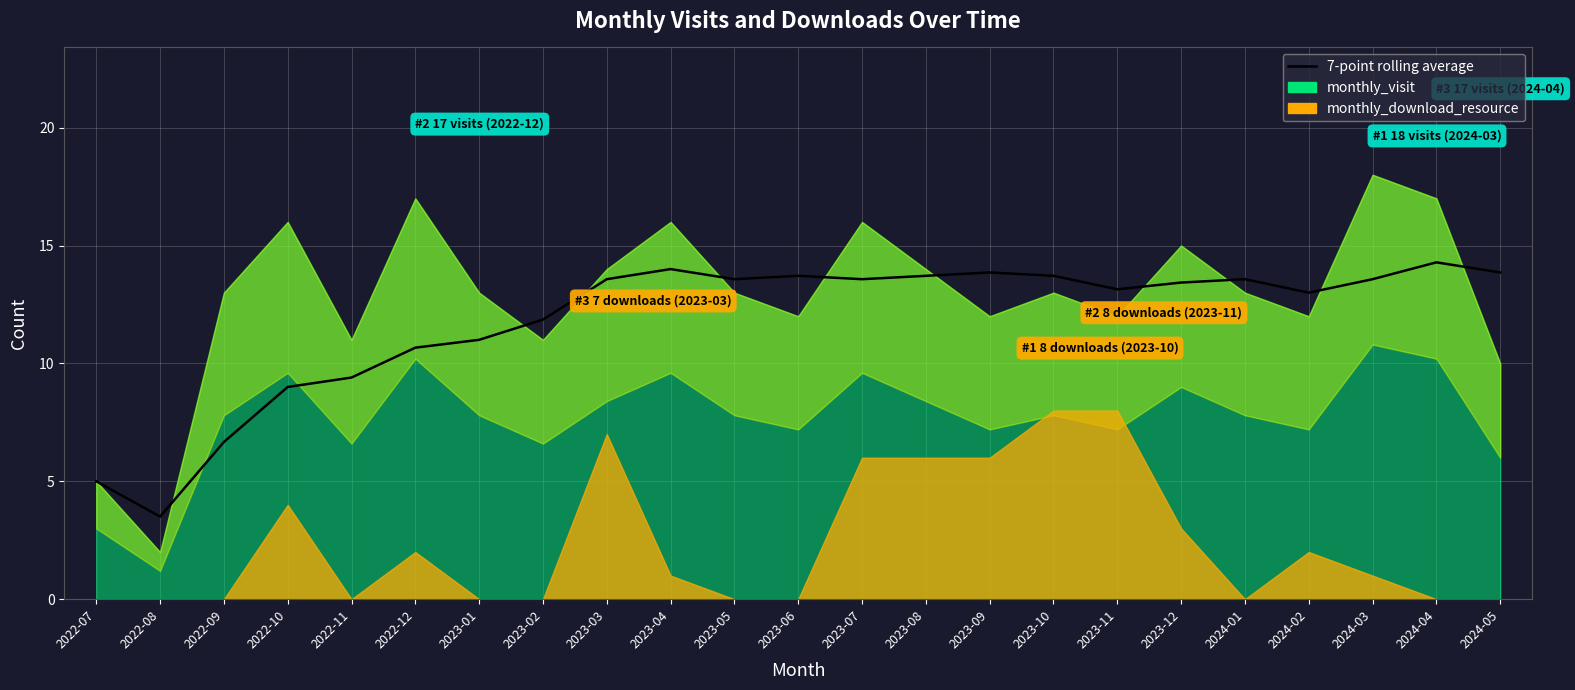

What is the label of the 1st point from the right?

2024-05